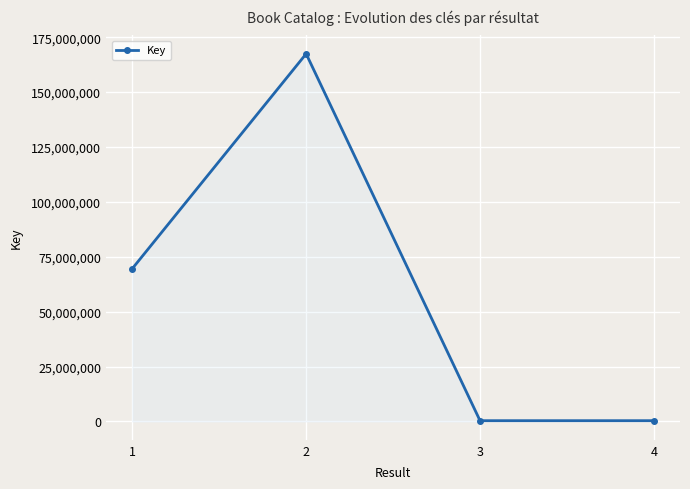

What is the sum of all values?

237709329